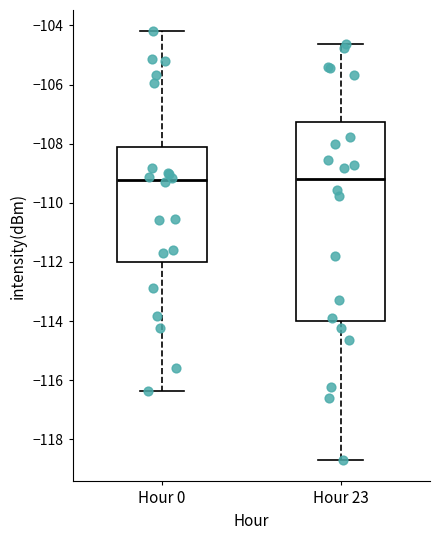

Which box is the tallest, from its lower edge to its upper edge?

Hour 23